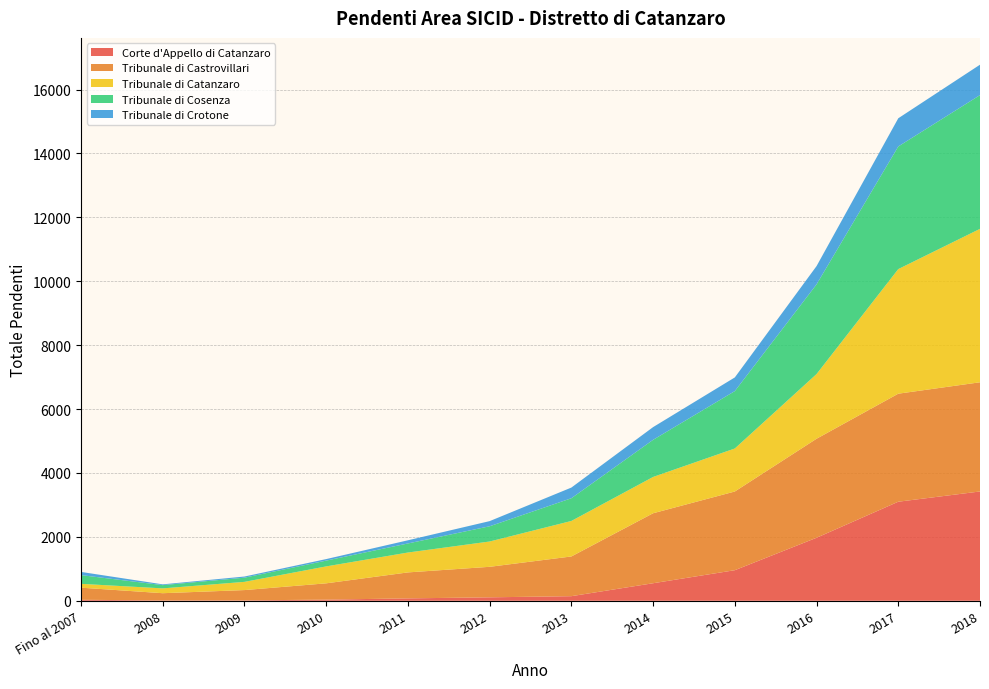

Reading left to right, what are all the values shown in this chart?

Corte d'Appello di Catanzaro: Fino al 2007=31	2008=12	2009=13	2010=36	2011=75	2012=108	2013=144	2014=549	2015=957	2016=1972	2017=3100	2018=3421
Tribunale di Castrovillari: Fino al 2007=379	2008=225	2009=322	2010=510	2011=813	2012=955	2013=1243	2014=2190	2015=2463	2016=3099	2017=3381	2018=3417
Tribunale di Catanzaro: Fino al 2007=120	2008=151	2009=257	2010=530	2011=622	2012=792	2013=1111	2014=1136	2015=1346	2016=2024	2017=3899	2018=4802
Tribunale di Cosenza: Fino al 2007=273	2008=102	2009=131	2010=181	2011=284	2012=477	2013=711	2014=1162	2015=1796	2016=2807	2017=3838	2018=4185
Tribunale di Crotone: Fino al 2007=100	2008=24	2009=36	2010=48	2011=99	2012=161	2013=334	2014=398	2015=428	2016=572	2017=882	2018=952